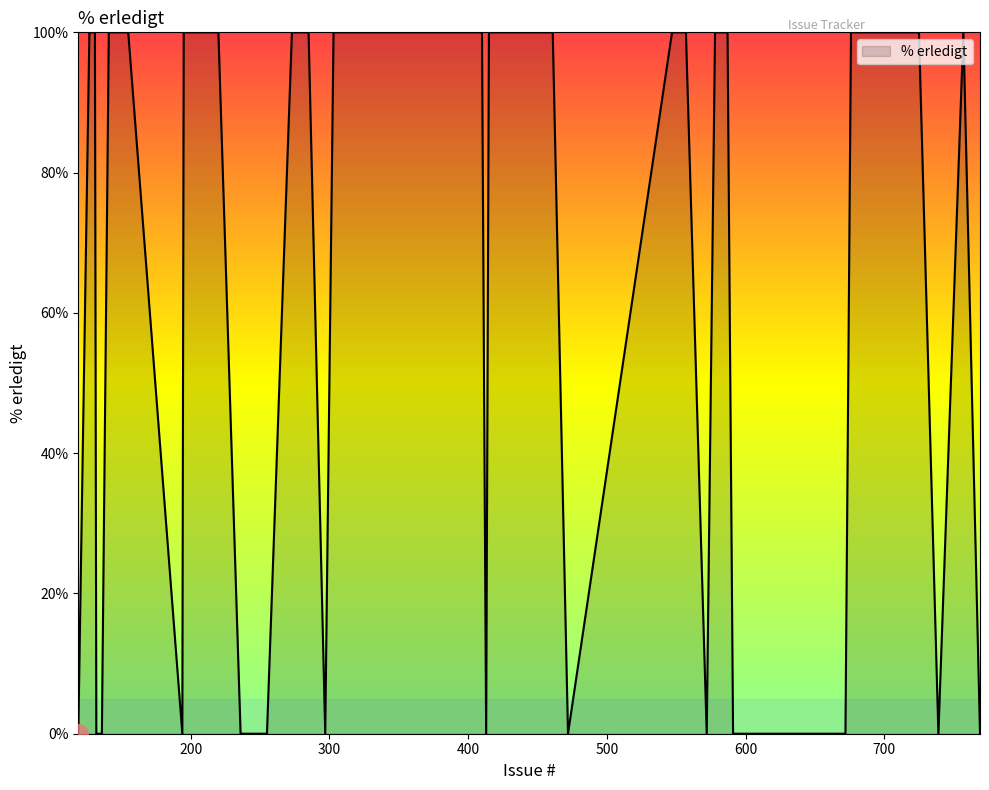

What is the difference between the maximum and minimum values?

100